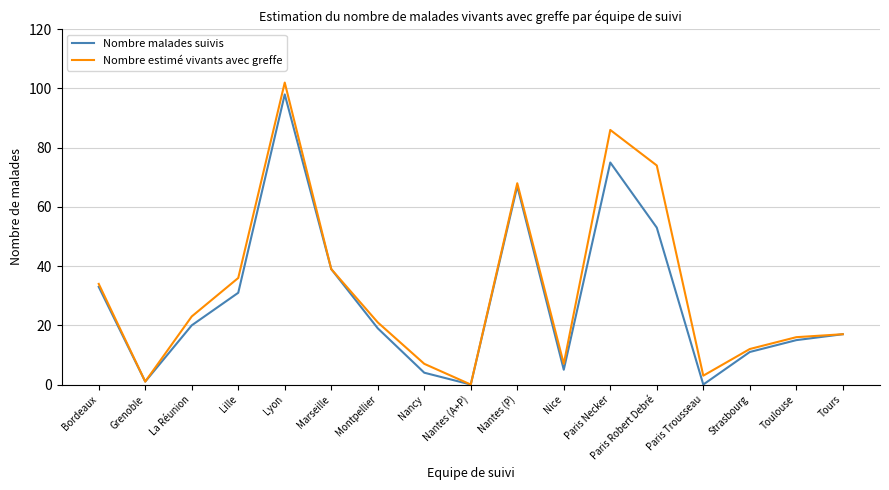

What position from the left is Toulouse?

16